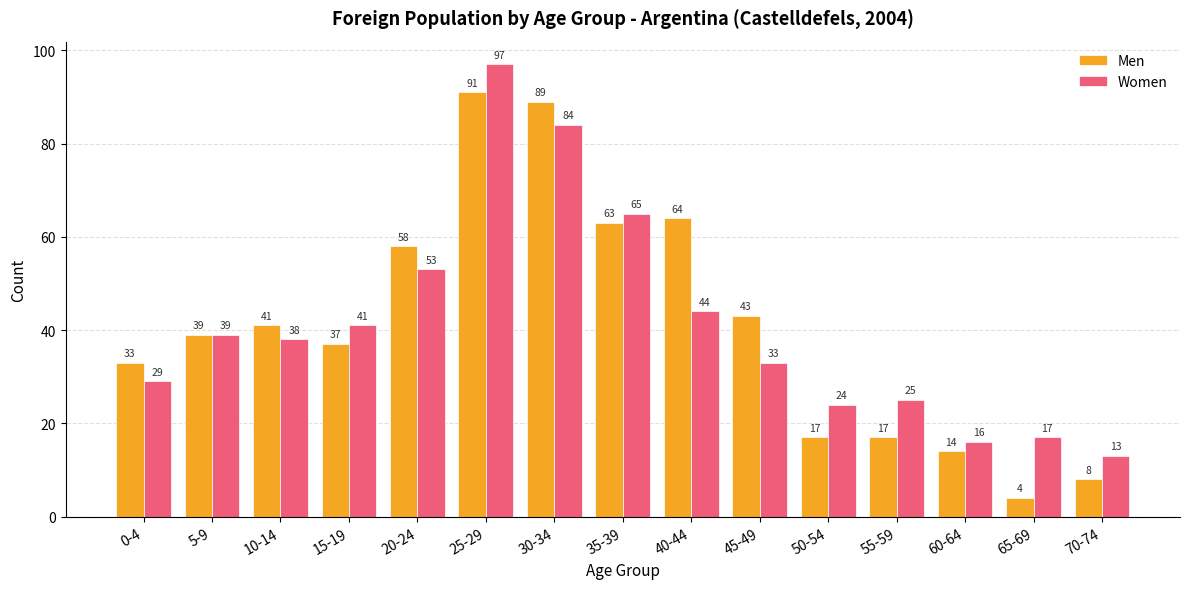

What is the difference between the highest and lowest values at 50-54?

7